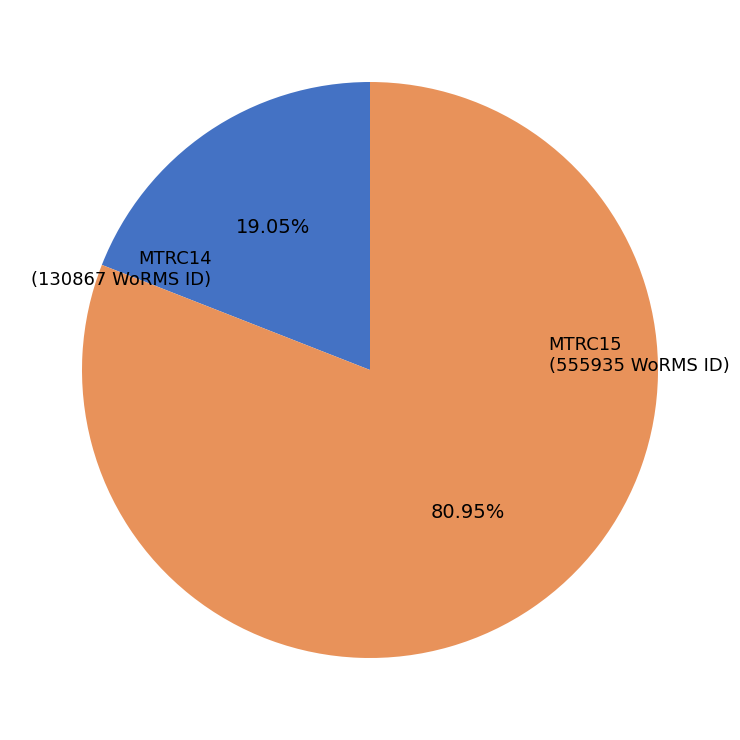

Does any single category account for the majority?

Yes